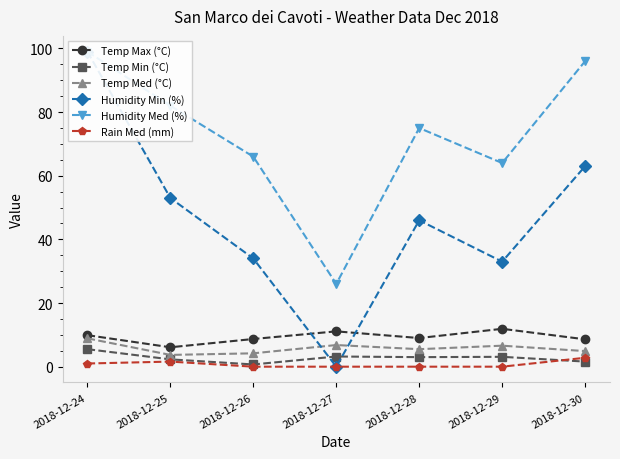

How many series are shown in this chart?

6